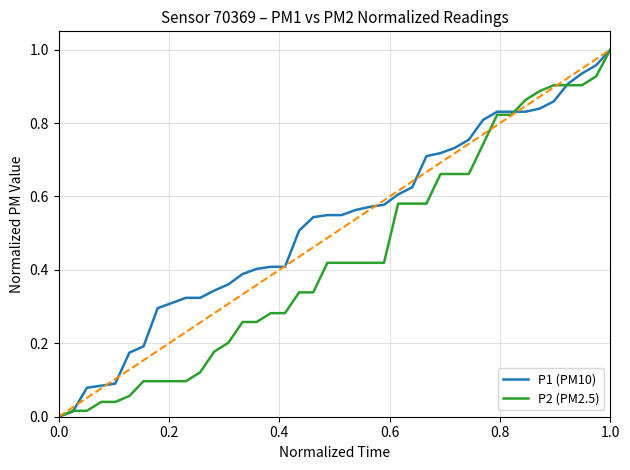

Which series has the largest total across all categories?

P1 (PM10)